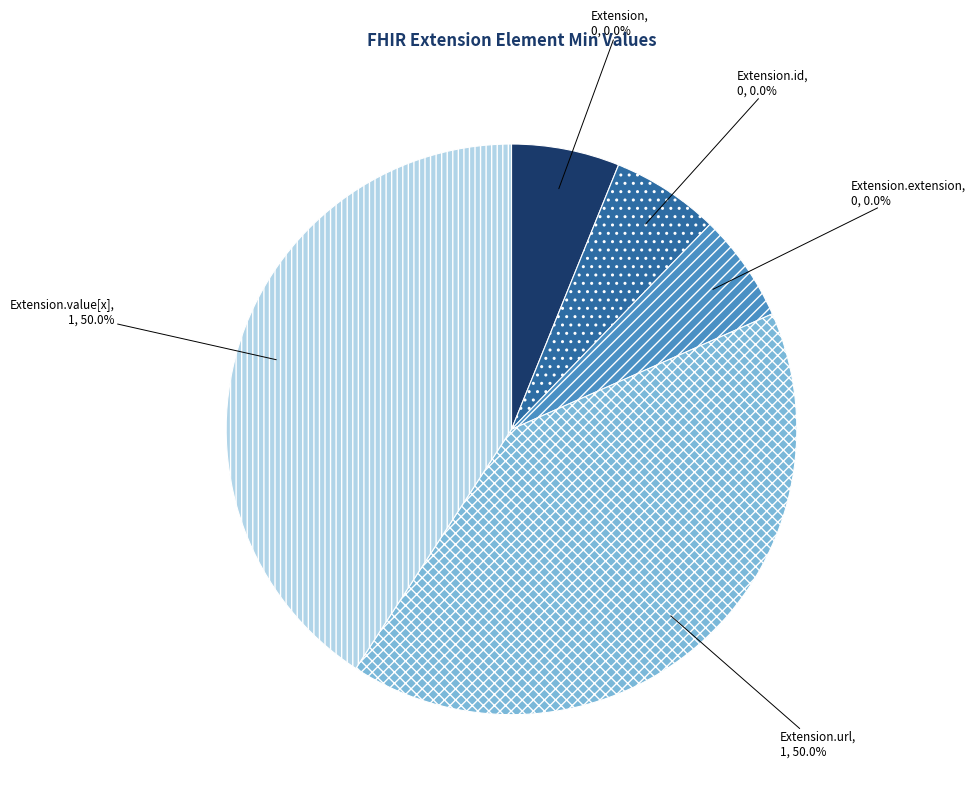

How many slices are in this pie chart?

5